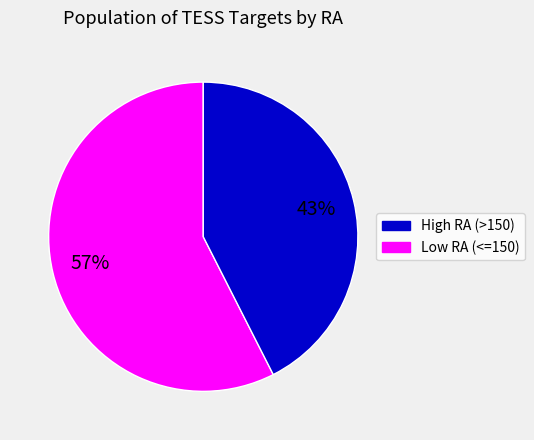

Does any single category account for the majority?

Yes